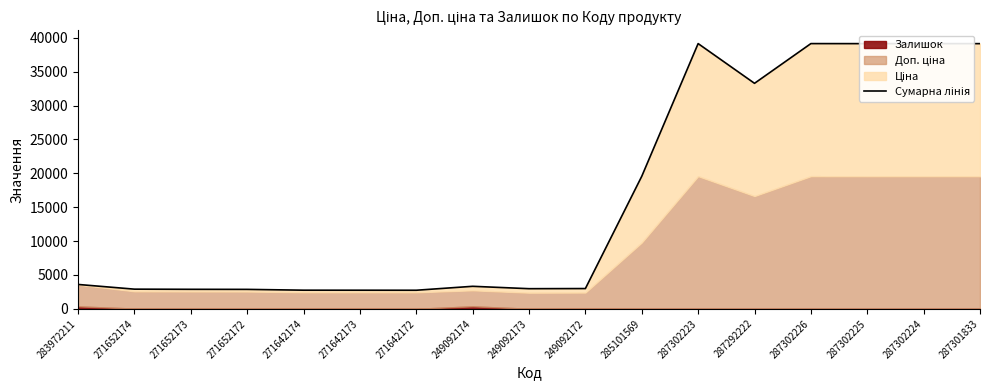

Where is the first local minimum?

271642172